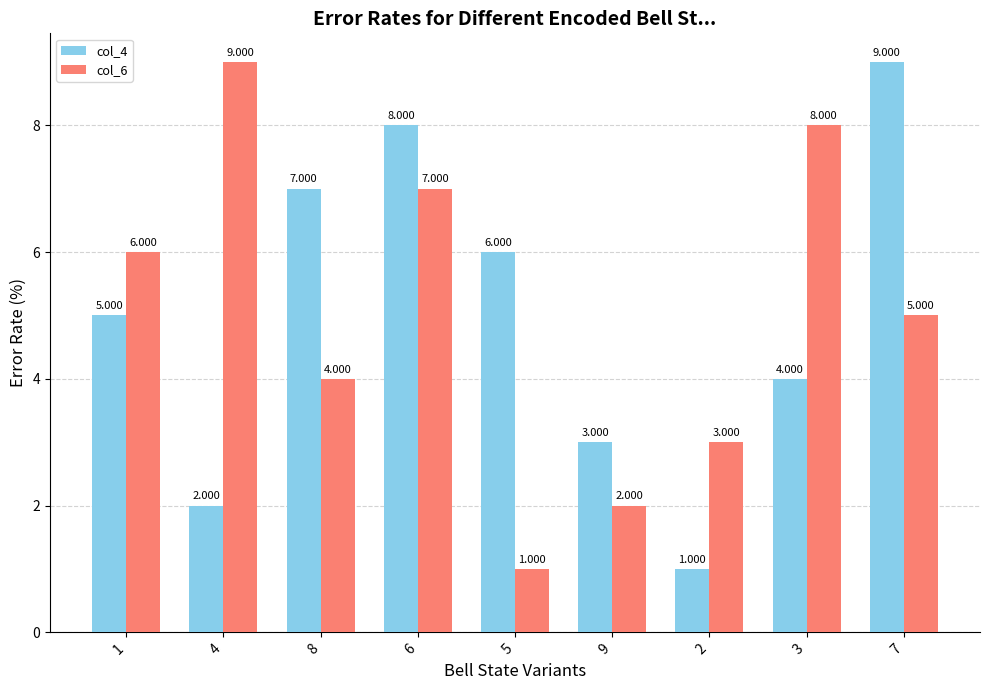

At which category is the sum across all series the highest?

6